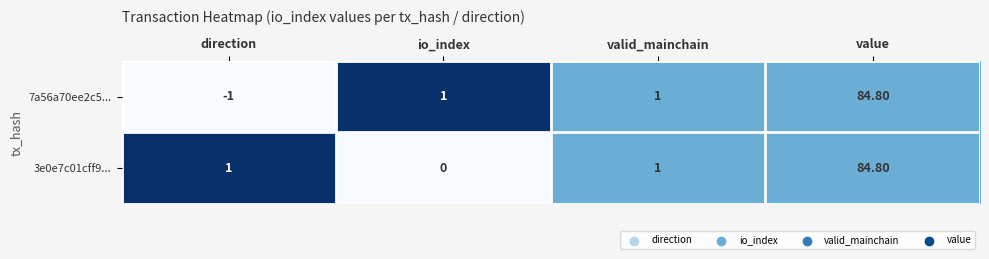

How many data points in 3e0e7c01cff9... are less than 1?

1